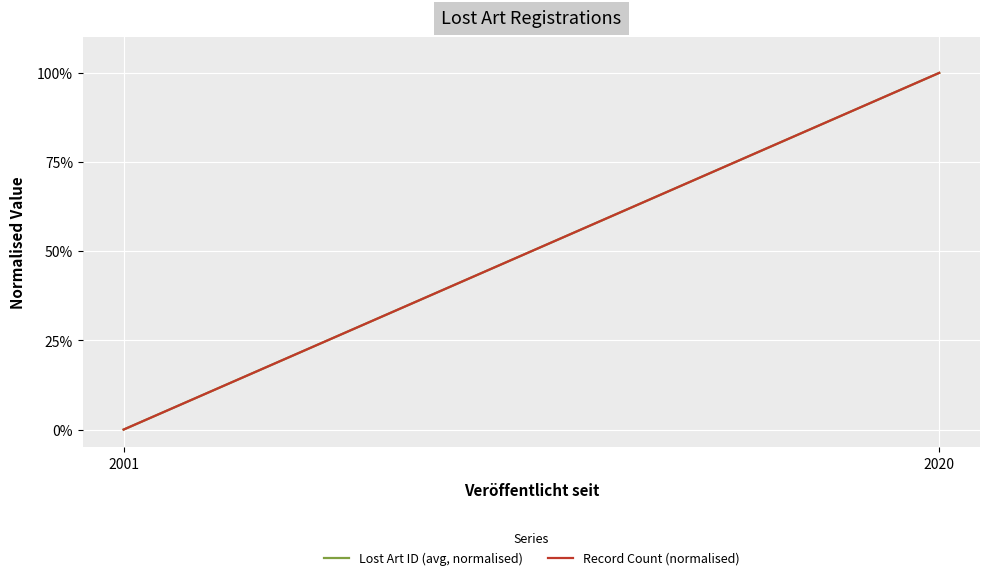

What is the difference between the maximum and minimum values in the Record Count (normalised) series?

100